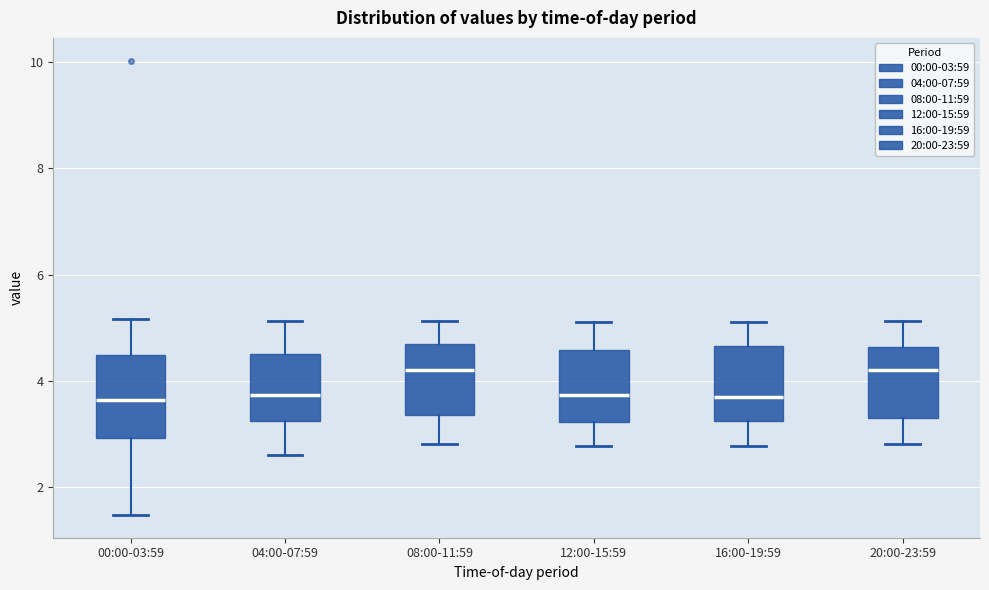

Reading left to right, read every box against the y-axis: the position of its median line, the range the box covers, and the ends of its whiskers. The values are not printed on the chart, so give them approximately, as read against the axis.

00:00-03:59: median 3.6, box 3.0 to 4.4, whiskers 1.4 to 5.2
04:00-07:59: median 3.8, box 3.2 to 4.6, whiskers 2.6 to 5.2
08:00-11:59: median 4.2, box 3.4 to 4.8, whiskers 2.8 to 5.2
12:00-15:59: median 3.8, box 3.2 to 4.6, whiskers 2.8 to 5.2
16:00-19:59: median 3.8, box 3.2 to 4.6, whiskers 2.8 to 5.2
20:00-23:59: median 4.2, box 3.4 to 4.6, whiskers 2.8 to 5.2